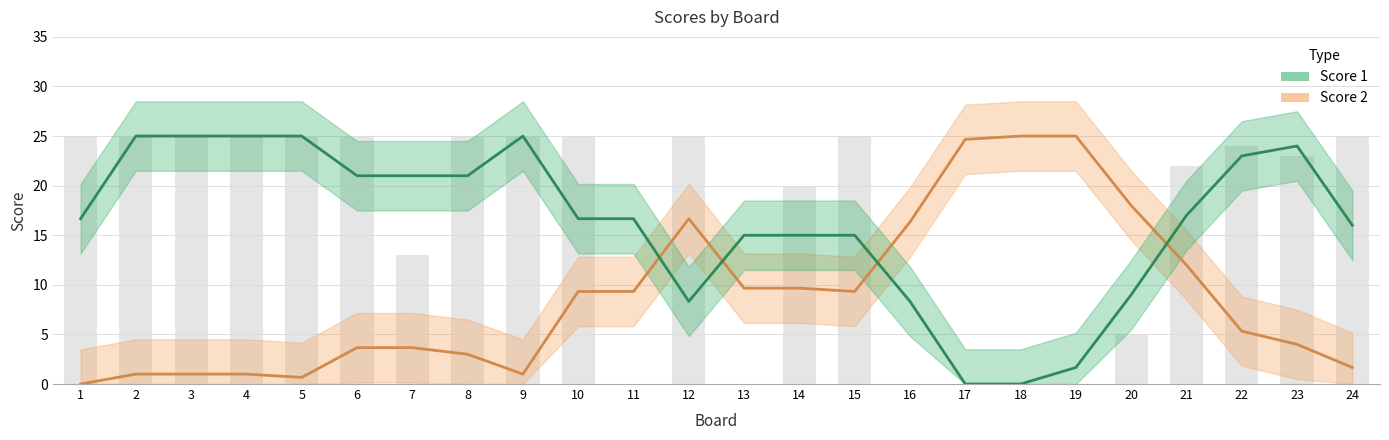

What are all the series names shown in the legend?

Score 2, Score 1